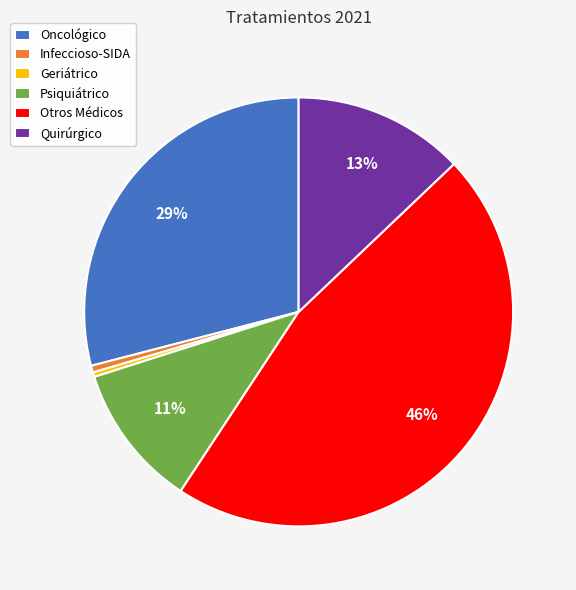

Is the sum of Quirúrgico and Oncológico greater than half?

No